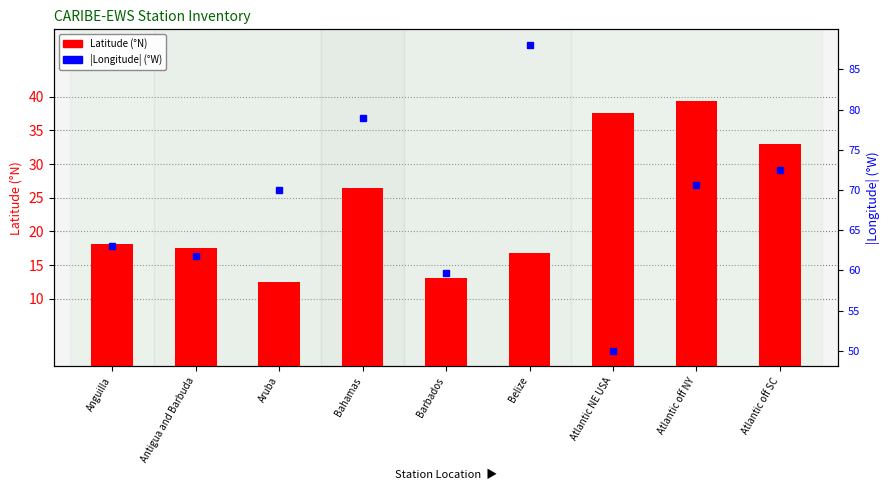

How many data points does each series have?

9